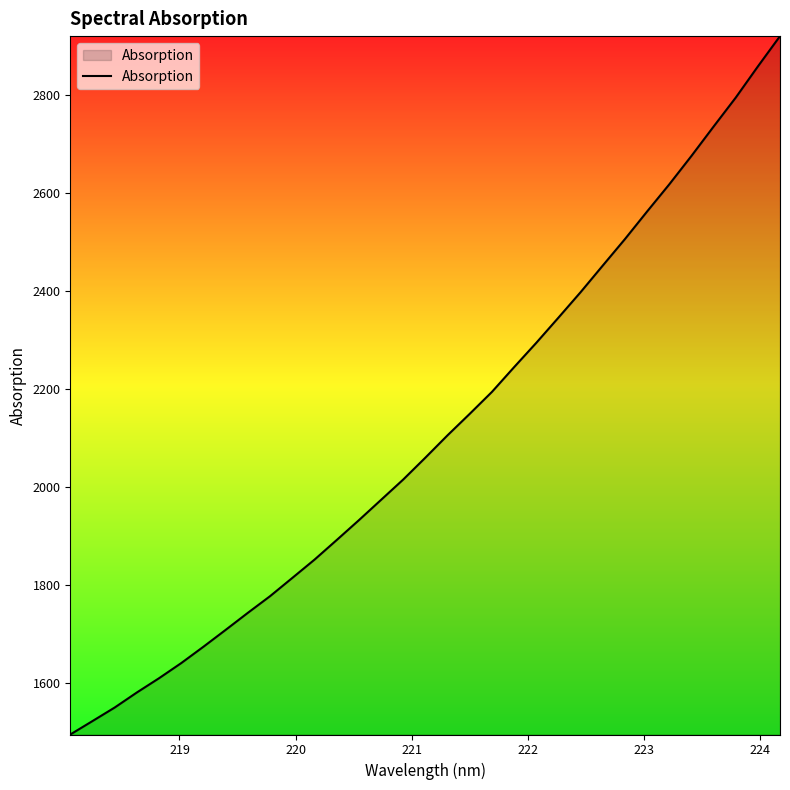

What is the minimum value shown in the chart?

1494.9